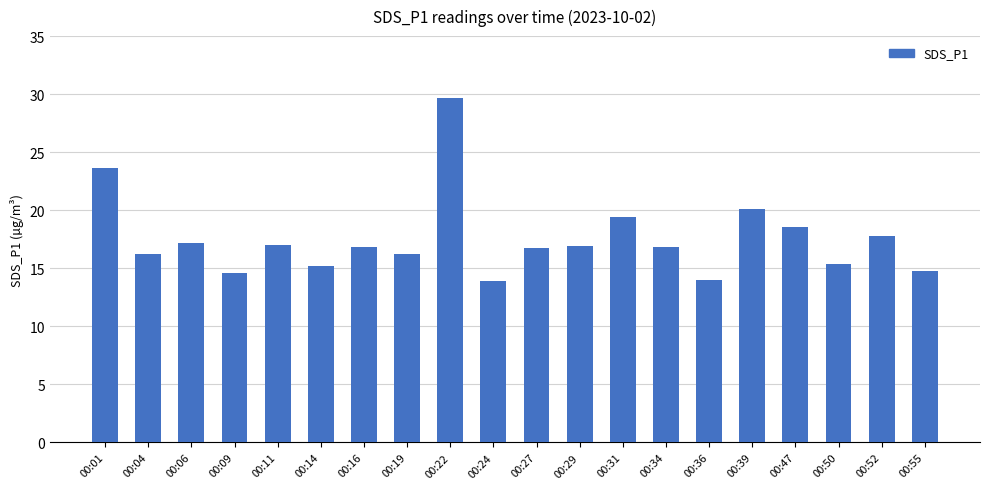

What is the value of the 20th bar from the left?

14.7